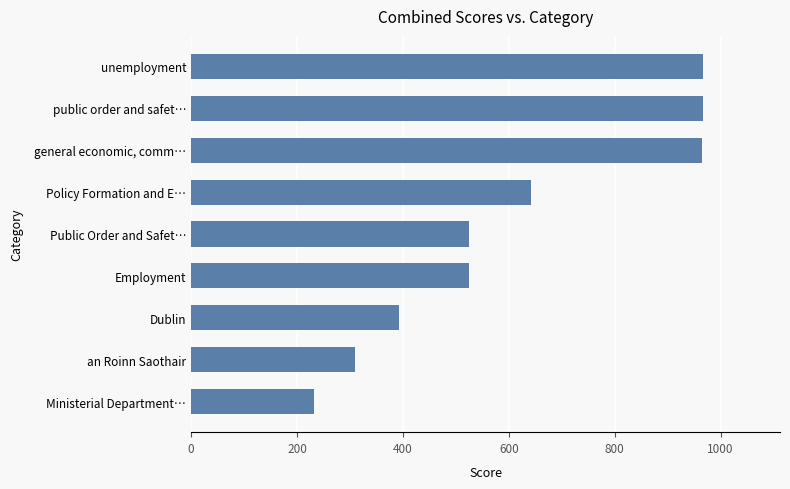

What value does the data have at Ministerial Department…?

232